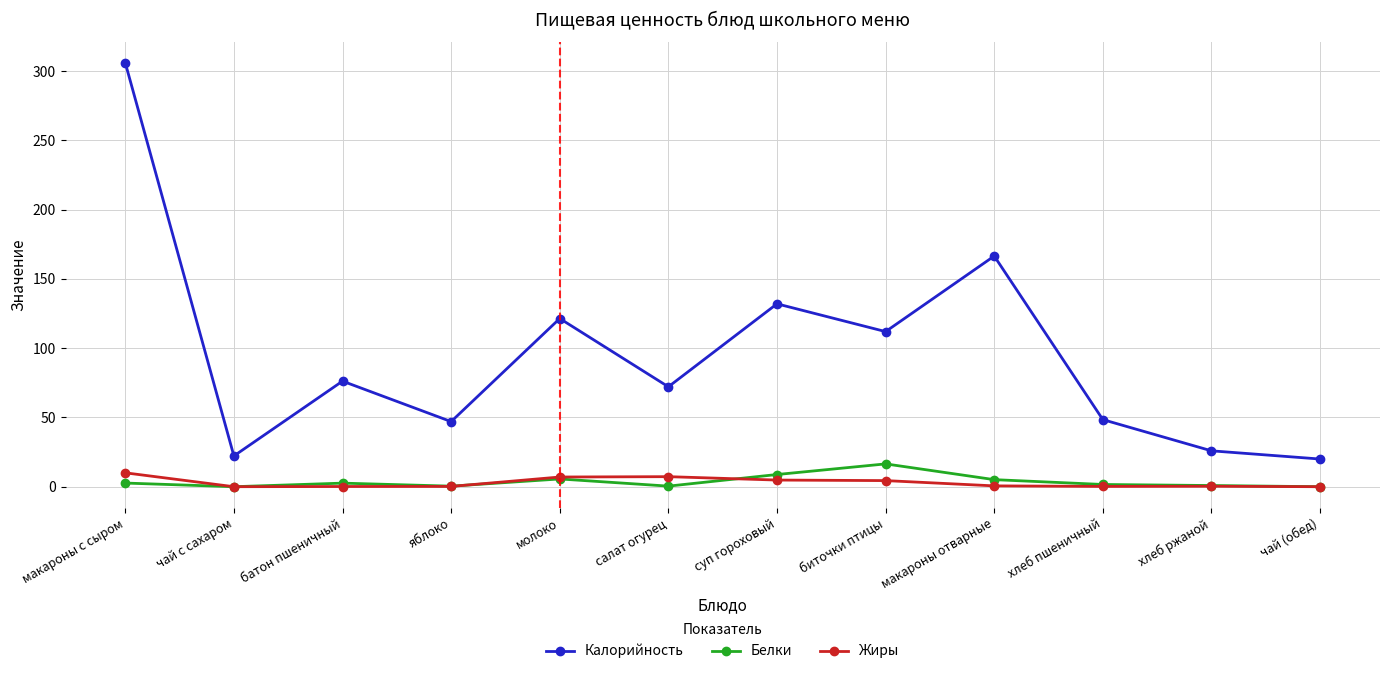

How many values in the Калорийность series are below 76?

6